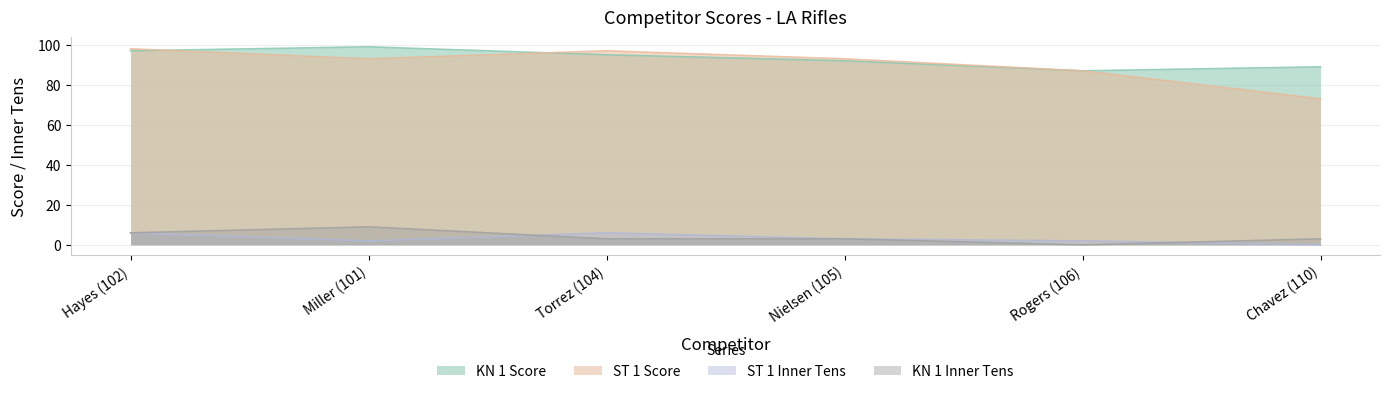

Which series changed the most between Nielsen (105) and Chavez (110)?

ST 1 Score